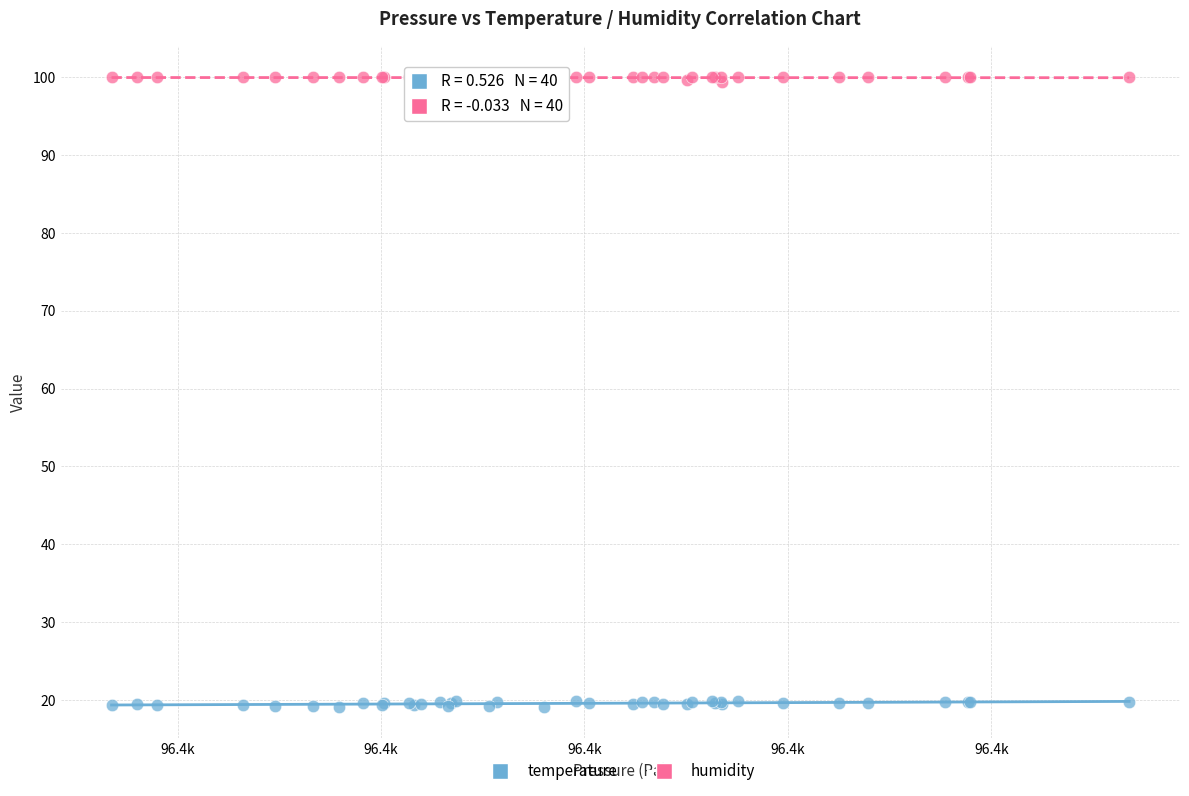

What is the X range (max minus min) for the scatter plot?

50.0